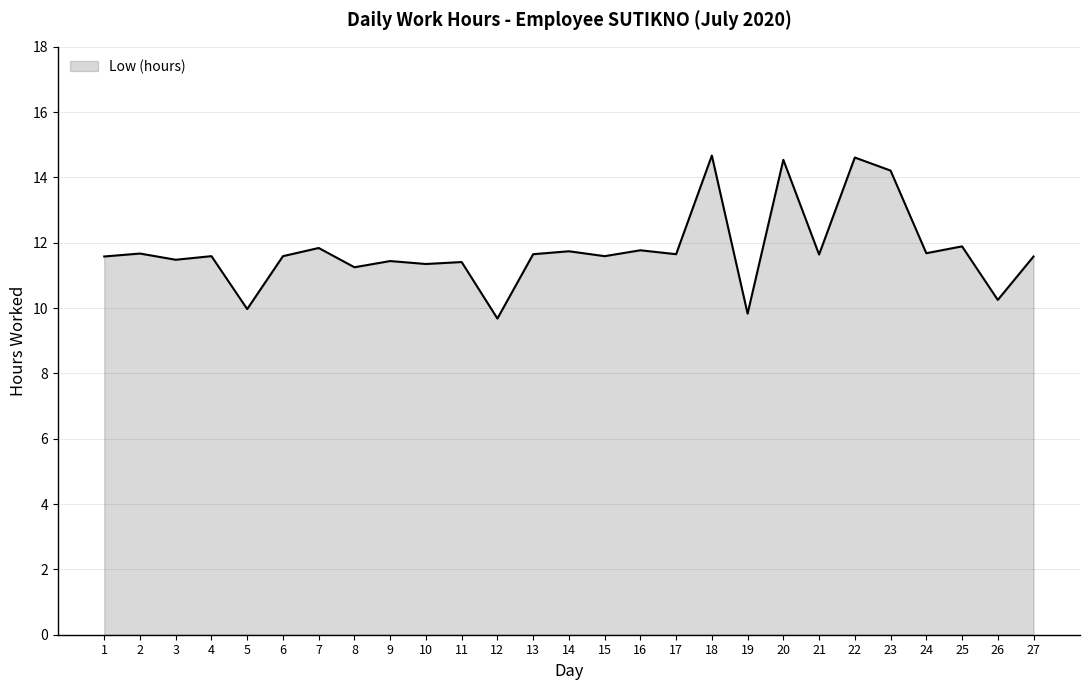

What is the ratio of the value at 17 to the value at 13?

1.0